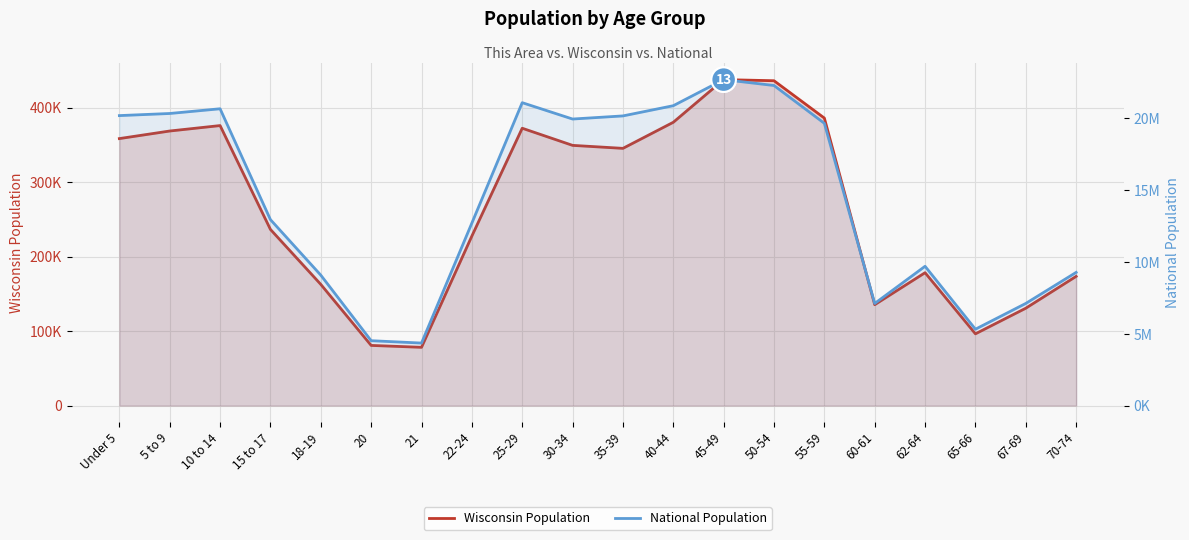

List the series in order of their peak value, lowest first.

Wisconsin Population, National Population